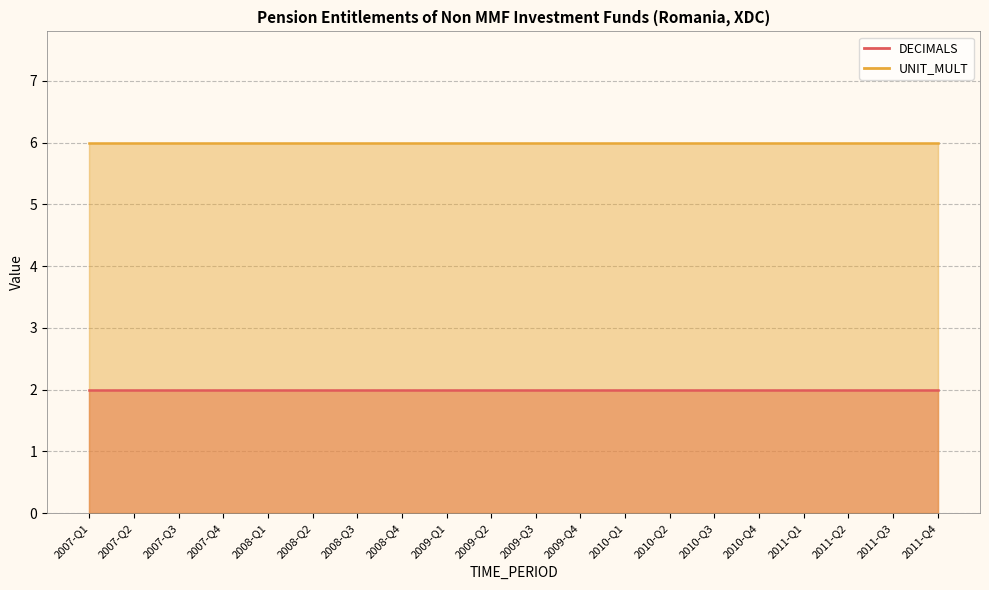

At which category does the chart reach its peak across all series?

2007-Q1